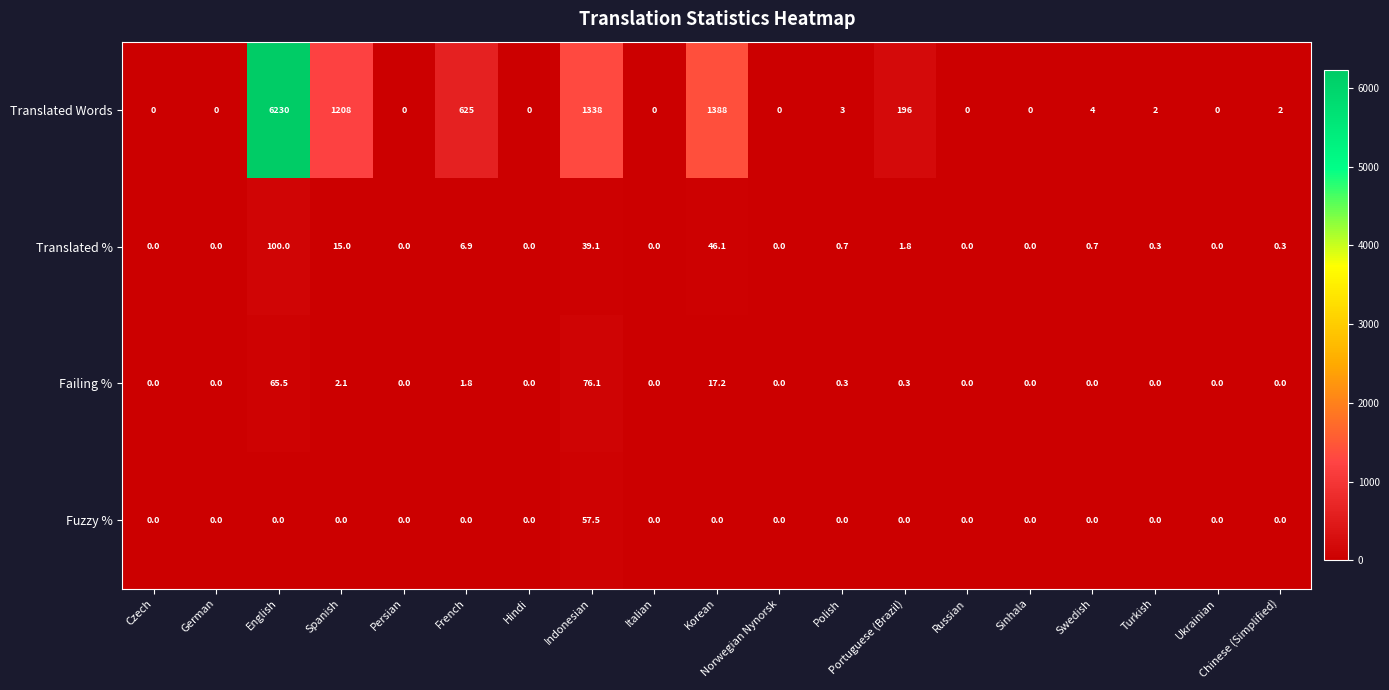

Count the number of data series in this chart.

4